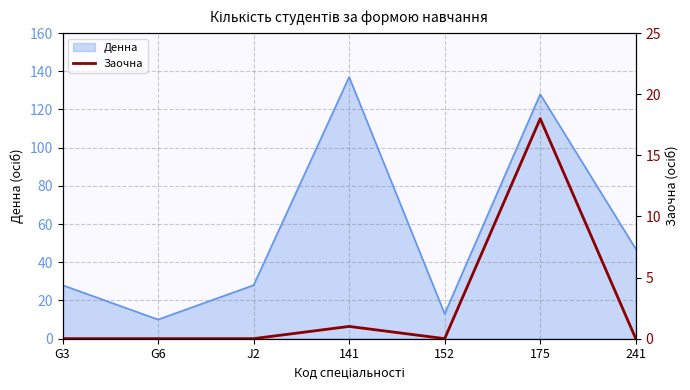

What is the label of the 5th point from the left?

152